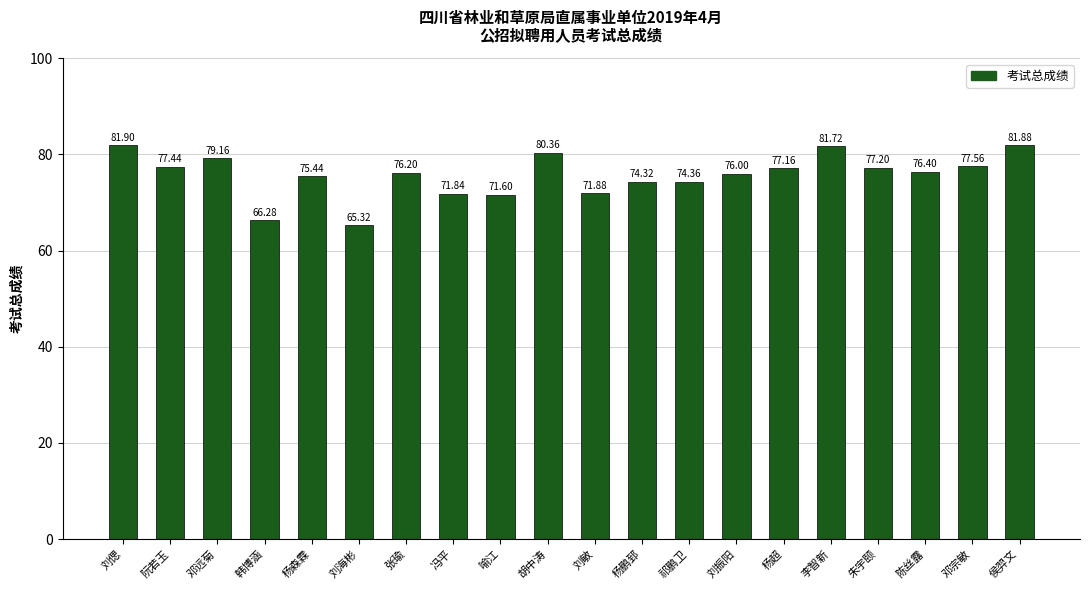

Rank the categories by value from highest to lowest.

刘偲, 侯羿文, 李智新, 胡中涛, 邓远菊, 邓宗敏, 阮若玉, 朱宇颐, 杨超, 陈丝露, 张瑜, 刘振阳, 杨森霖, 祁鹏卫, 杨鹏郅, 刘敏, 冯平, 喻江, 韩博涵, 刘海彬